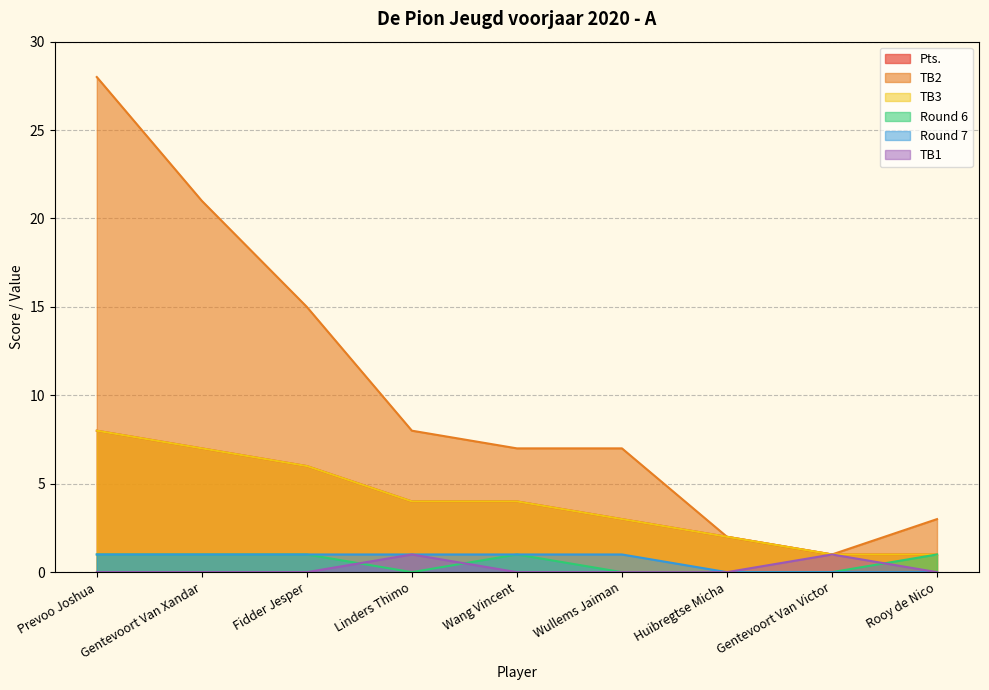

What is the total value across all series at Linders Thimo?

18